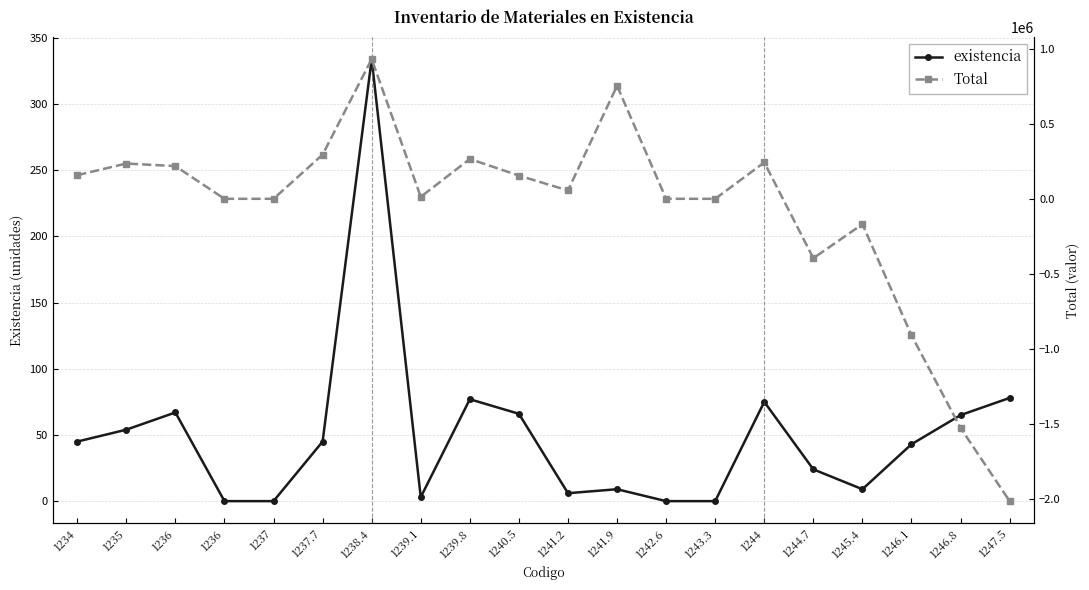

How many times do existencia and Total cross each other?

1